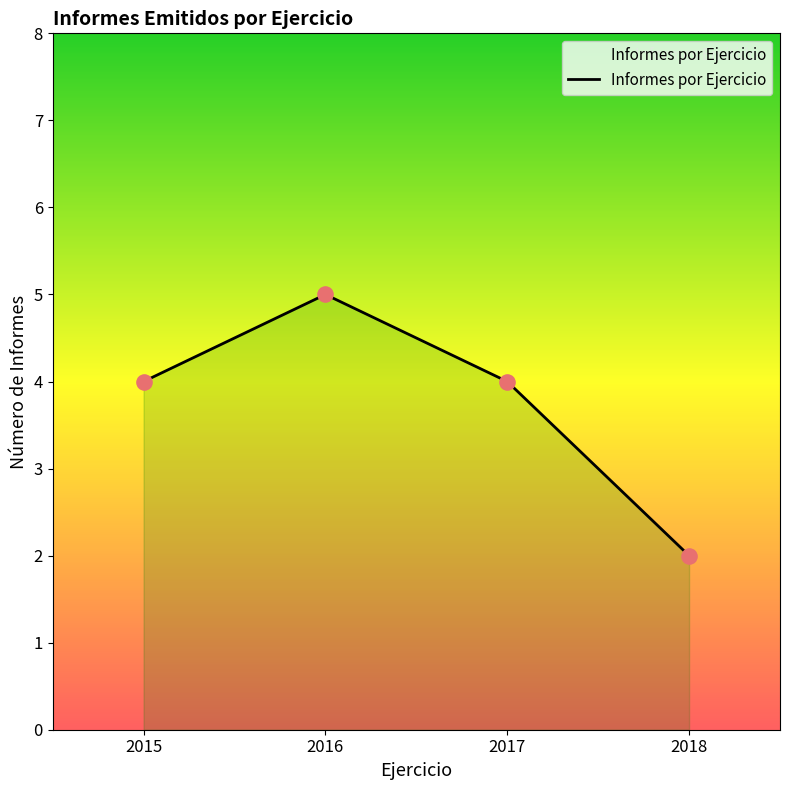

Between 2016 and 2017, which is larger?

2016